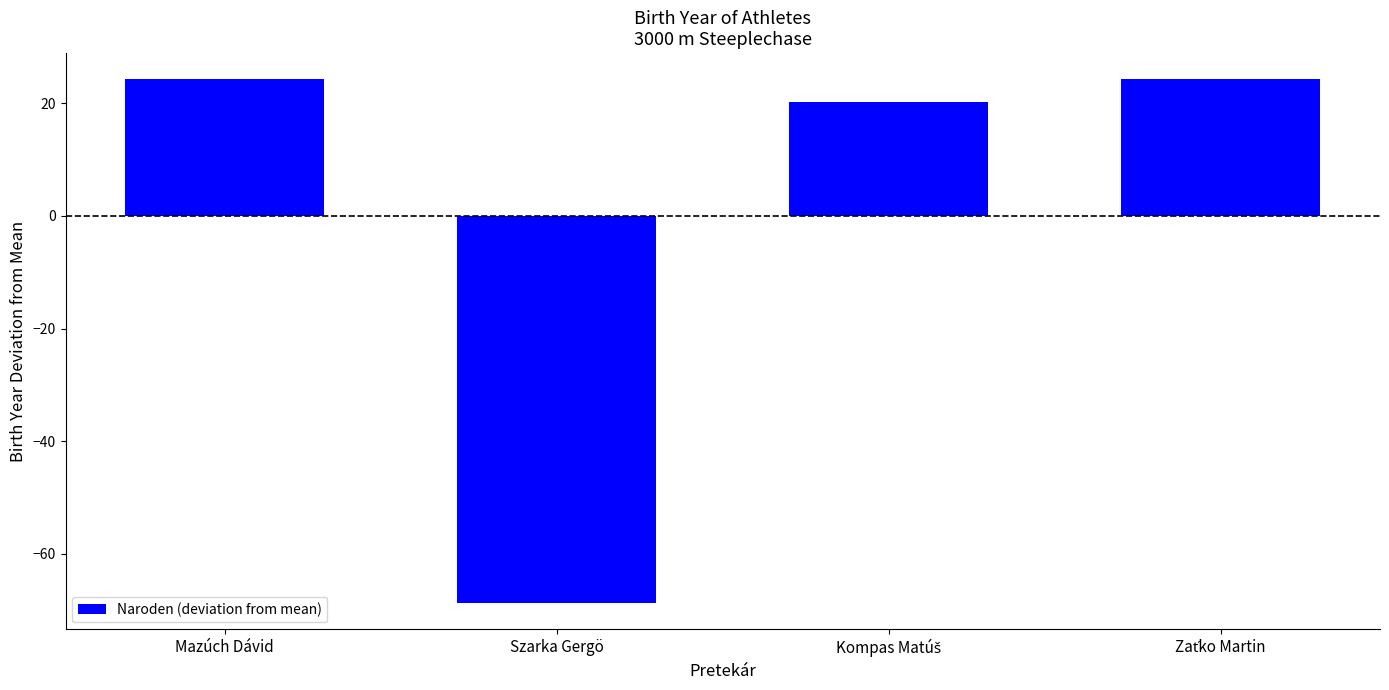

What position from the right is Mazúch Dávid?

4